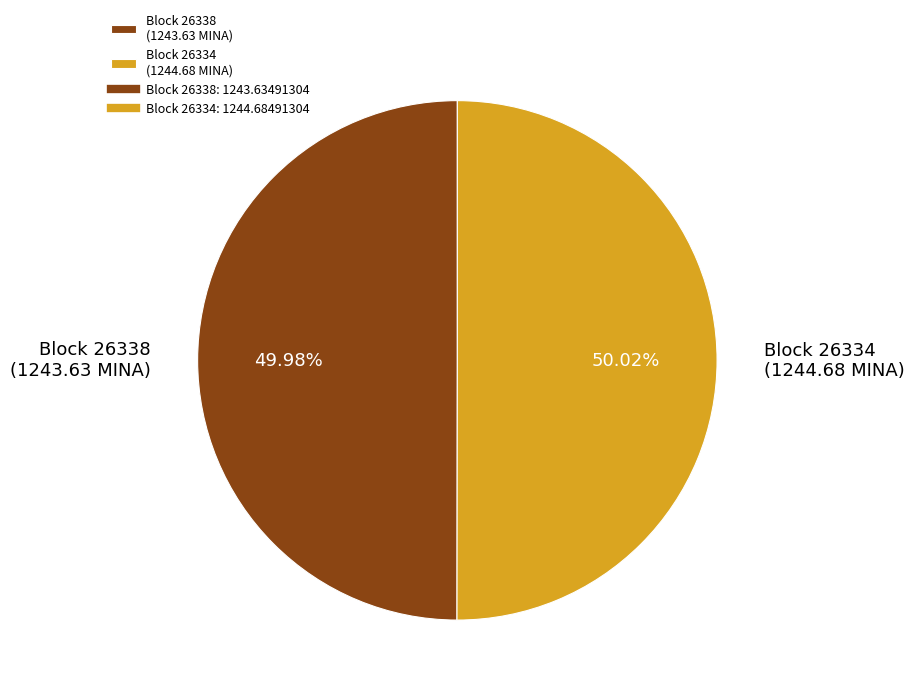

Do Block 26338 (1243.63 MINA) and Block 26334 (1244.68 MINA) together represent more than half of the pie?

Yes